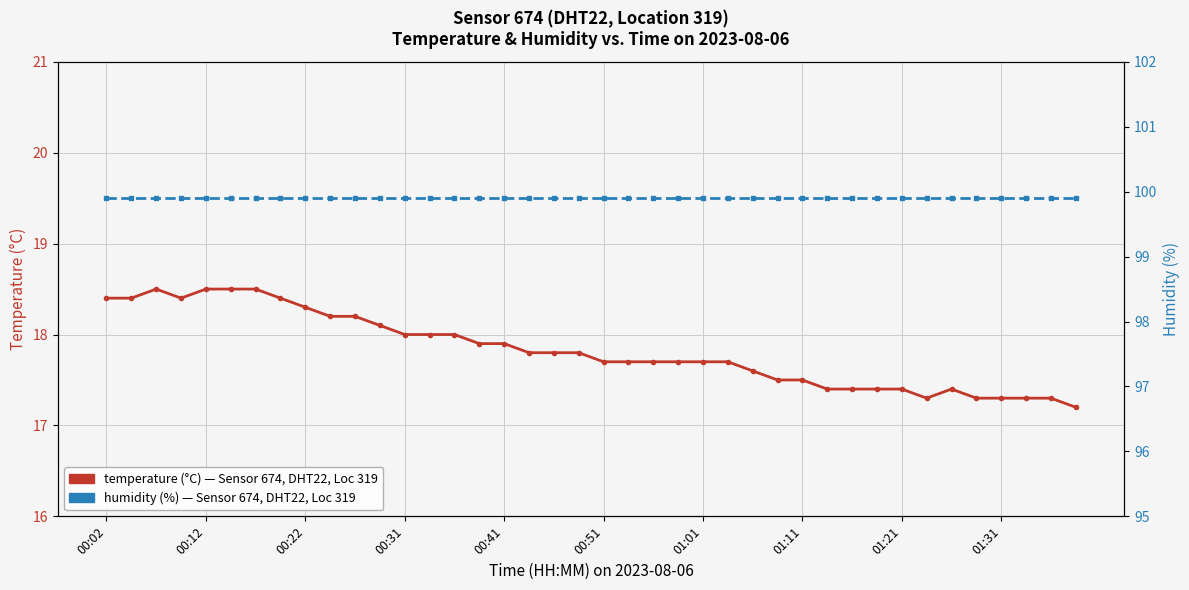

Which series has the largest total across all categories?

humidity